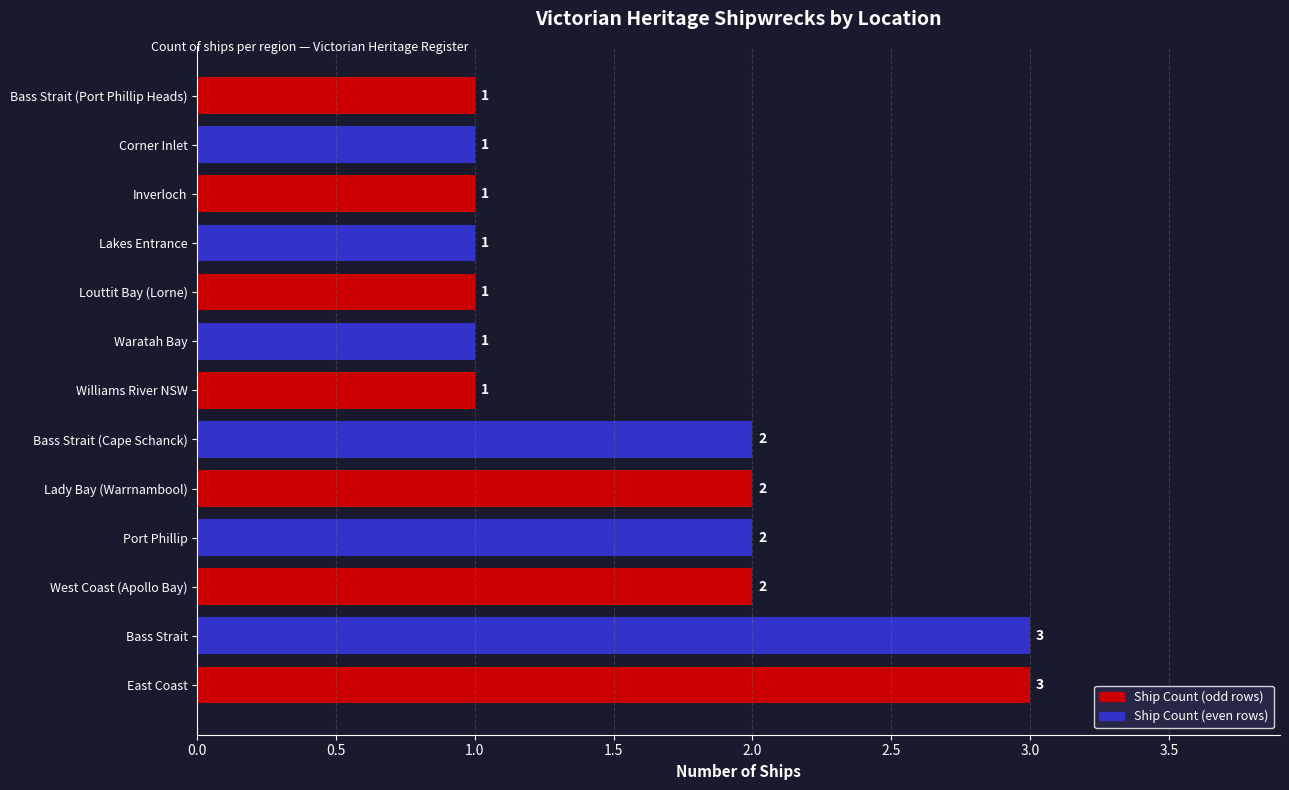

Count the values in the range 1 to 2.

11